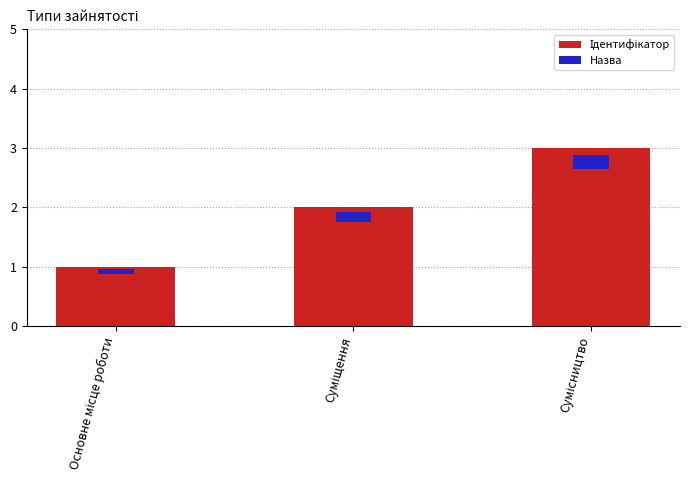

At which category does the chart reach its minimum across all series?

Основне місце роботи